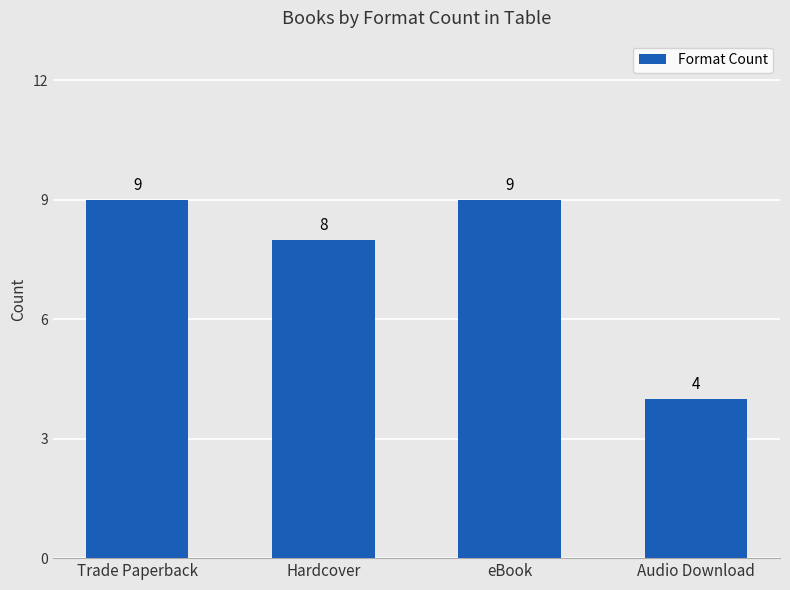

Read the value at eBook.

9